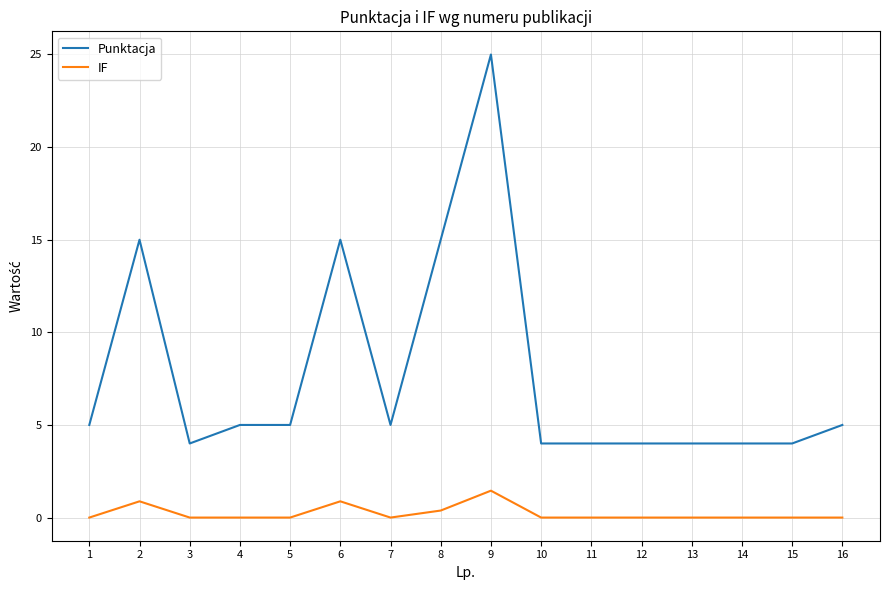

Rank the series by their maximum value, from highest to lowest.

Punktacja, IF